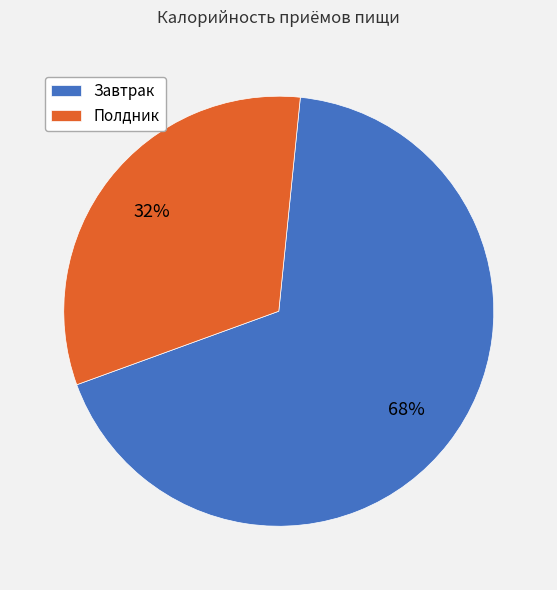

To the nearest percent, what is the average slice percentage?

50%